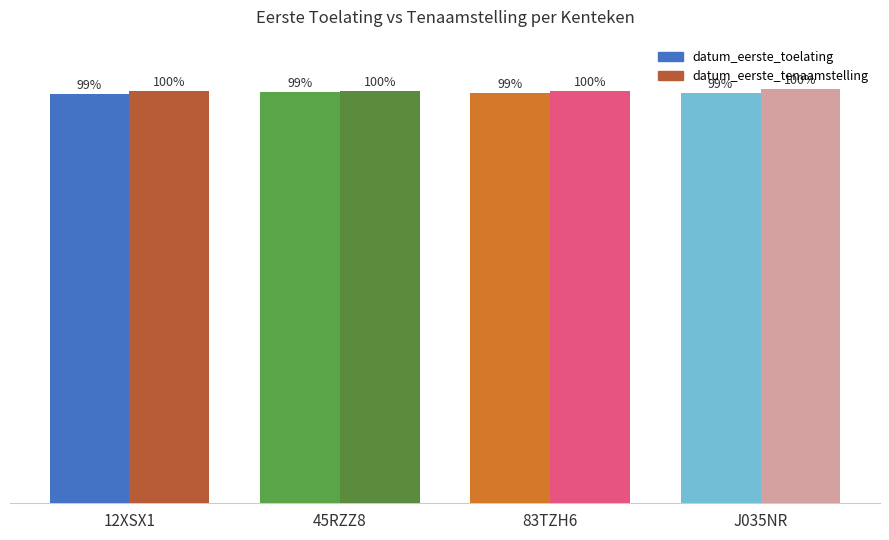

Reading right to left, list all the values displayed in this chart.

datum_eerste_toelating: 20020905	20020108	20050125	19990611
datum_eerste_tenaamstelling_in_nederland: 20200926	20120428	20110825	20120725